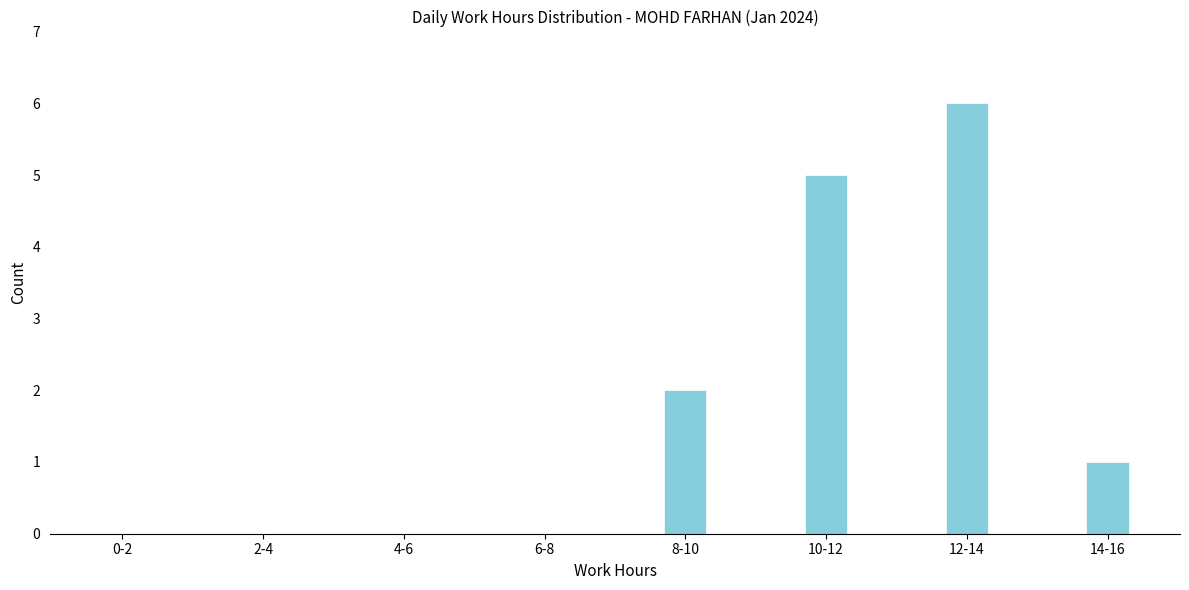

Reading left to right, transcribe all the data shown in this chart.

0-2=0	2-4=0	4-6=0	6-8=0	8-10=2	10-12=5	12-14=6	14-16=1